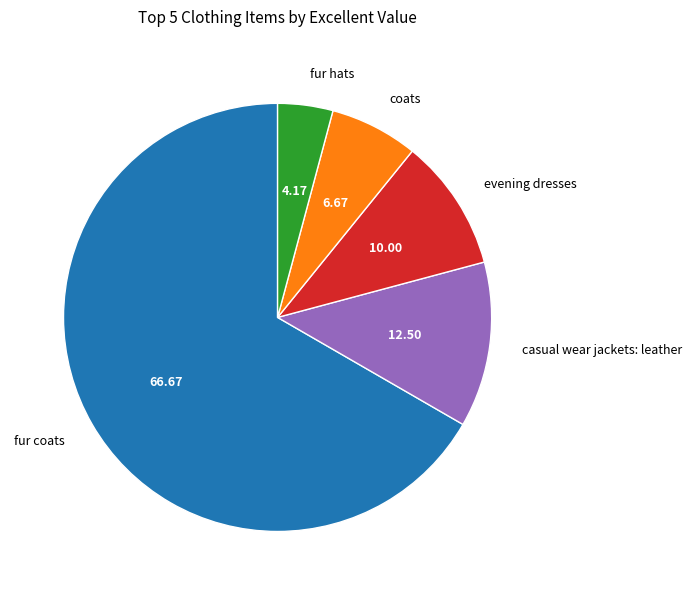

Approximately how many times larger is the value at fur hats compared to fur coats?

0.1